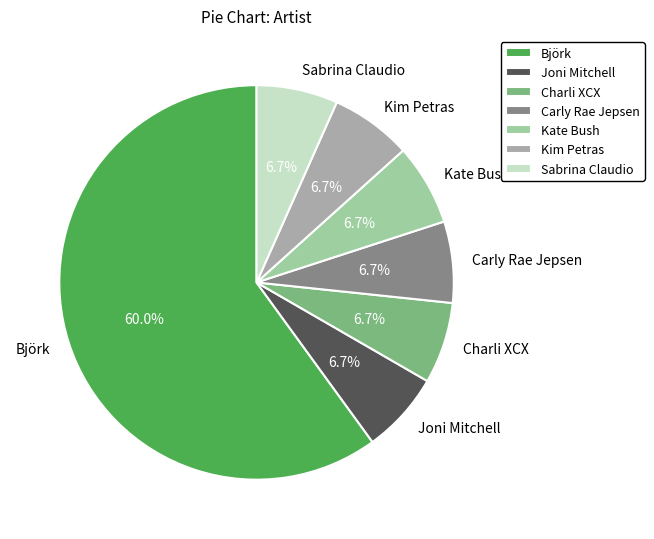

Is Björk the majority of the pie?

Yes